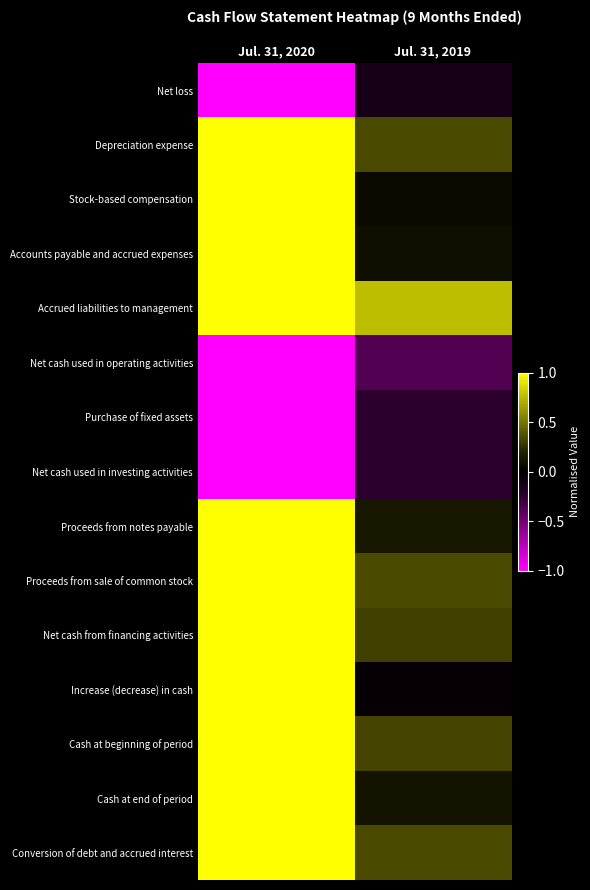

List the series in order of their peak value, lowest first.

Net cash used in operating activities, Purchase of fixed assets, Net cash used in investing activities, Net loss, Depreciation expense, Stock-based compensation, Accounts payable and accrued expenses, Accrued liabilities to management, Proceeds from notes payable, Proceeds from sale of common stock, Net cash from financing activities, Increase (decrease) in cash, Cash at beginning of period, Cash at end of period, Conversion of debt and accrued interest